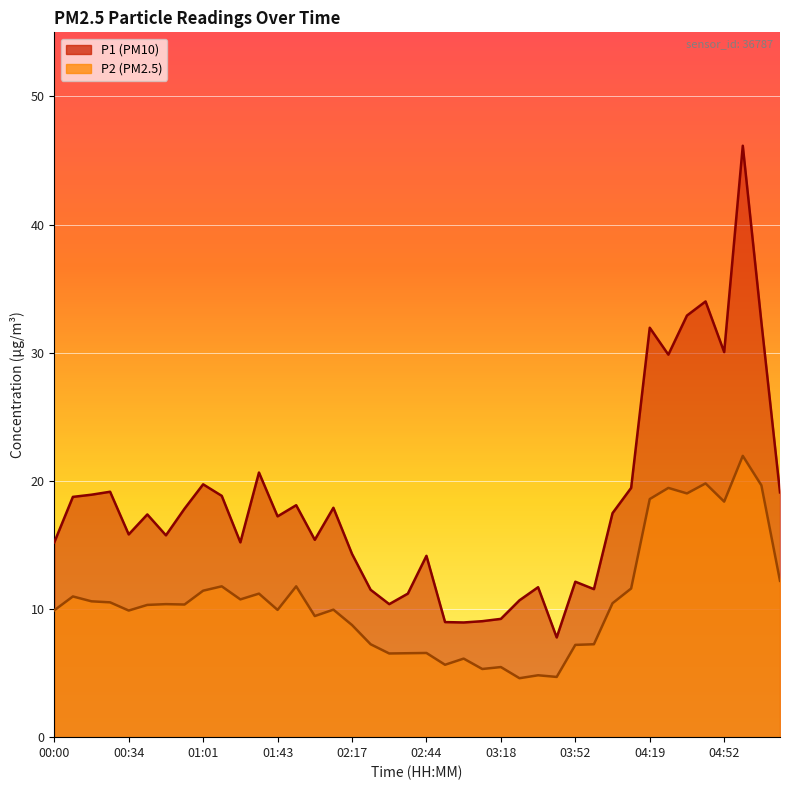

Reading right to left, transcribe all the data shown in this chart.

P1: 19.1	32.4	46.1	30.1	34.0	32.9	29.9	31.9	19.4	17.5	11.6	12.1	7.8	11.7	10.7	9.2	9.1	8.9	9.0	14.2	11.2	10.4	11.5	14.3	17.9	15.4	18.1	17.2	20.6	15.2	18.8	19.7	17.8	15.8	17.4	15.8	19.1	18.9	18.8	15.2
P2: 12.2	19.6	21.9	18.4	19.8	19.0	19.4	18.6	11.6	10.4	7.2	7.2	4.7	4.8	4.6	5.5	5.3	6.1	5.7	6.6	6.5	6.5	7.2	8.8	9.9	9.4	11.8	9.9	11.2	10.8	11.8	11.4	10.3	10.4	10.3	9.9	10.5	10.6	11.0	9.9